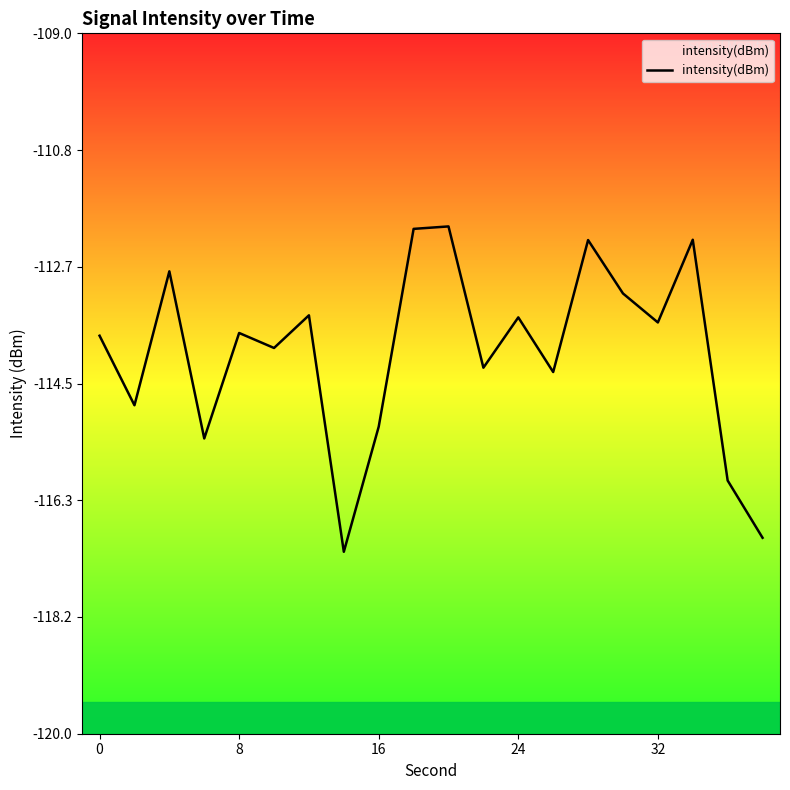

What is the maximum value shown in the chart?

-112.0